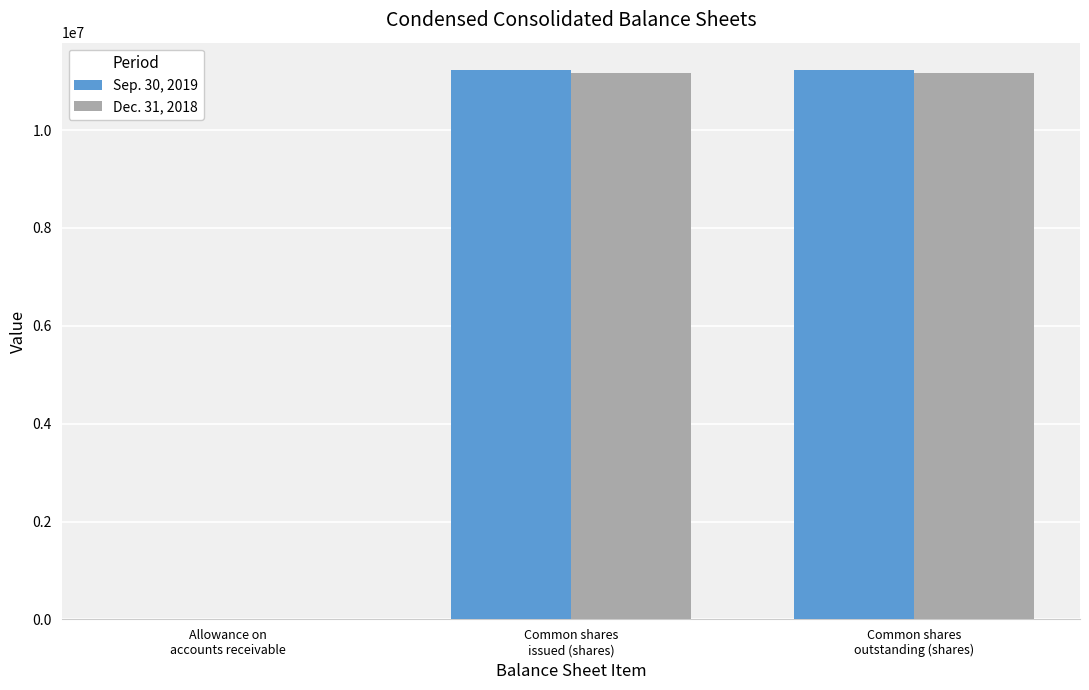

Which series has the widest spread of values?

Sep. 30, 2019